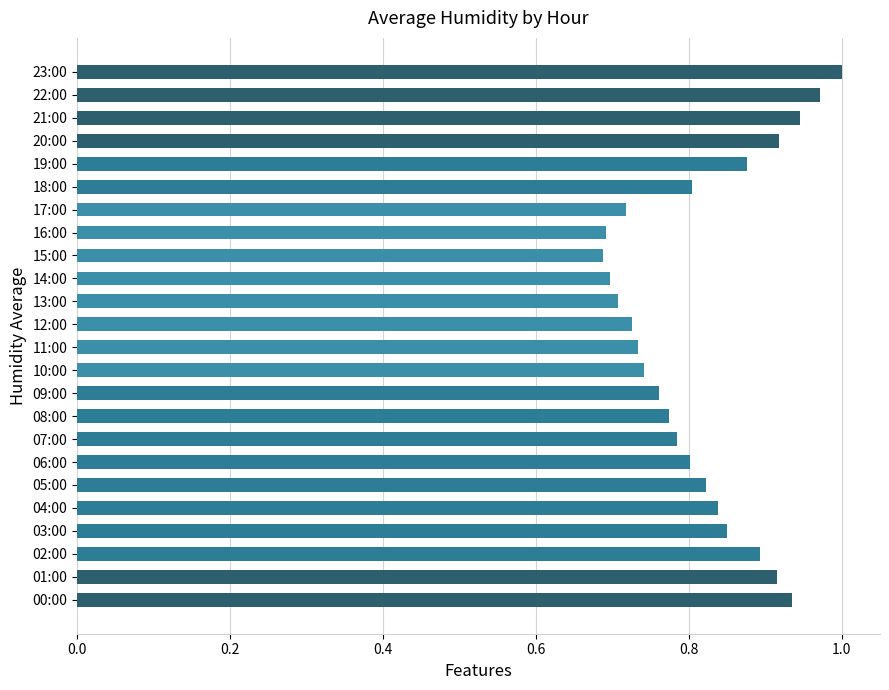

What is the difference between the maximum and minimum values?

0.3